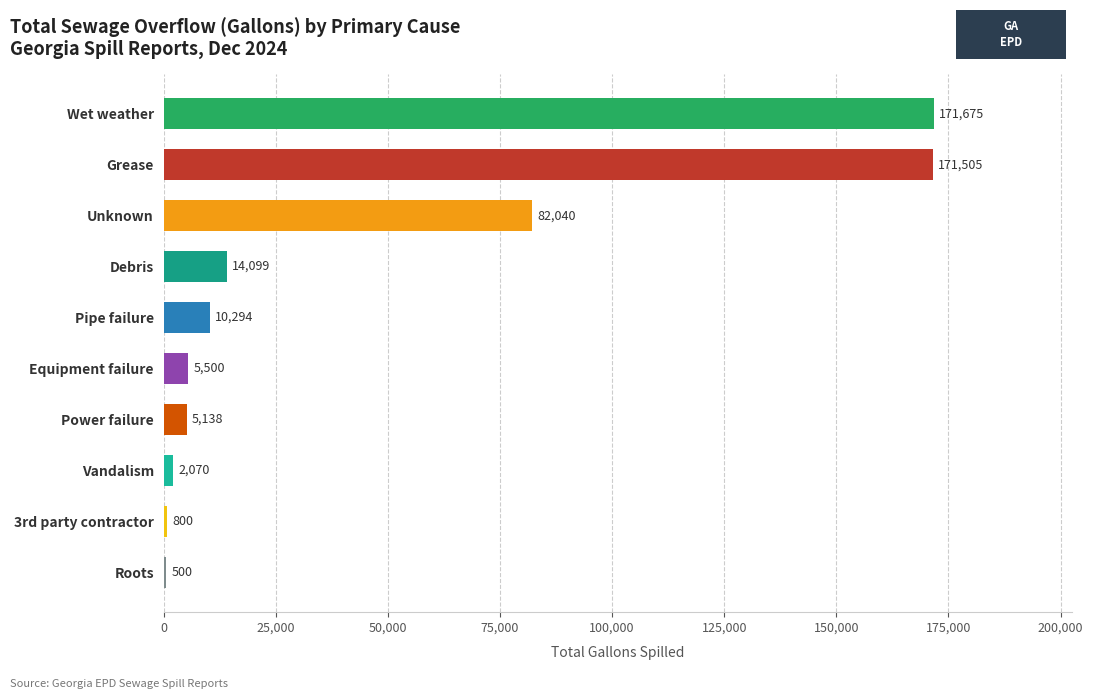

The chart shows a value of 233017 at Grease. True or false?

False